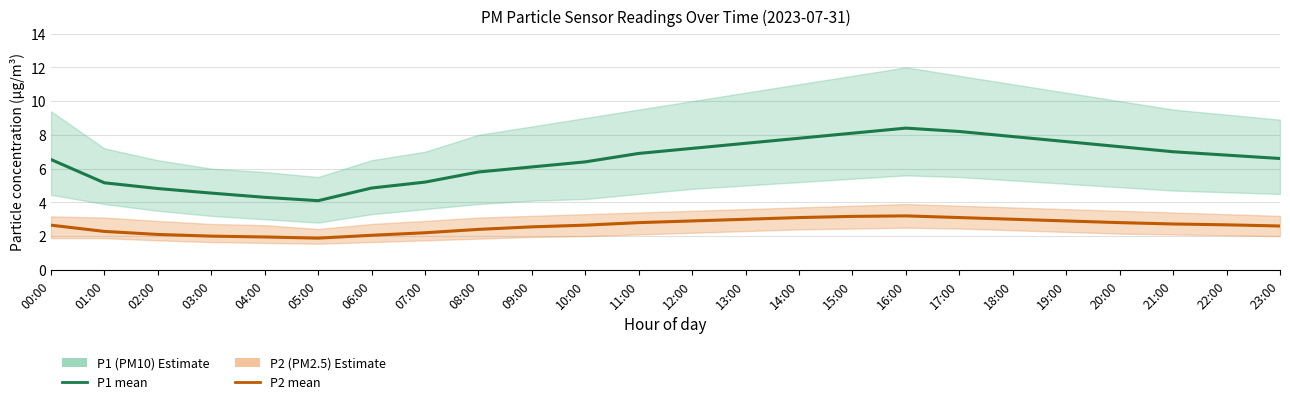

At which category is the sum across all series the highest?

16:00